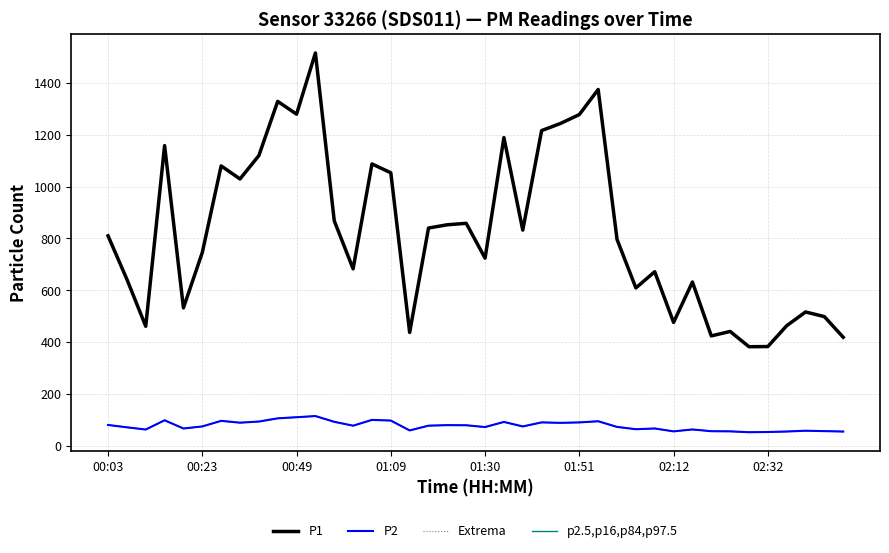

Does the chart have visible grid lines?

Yes